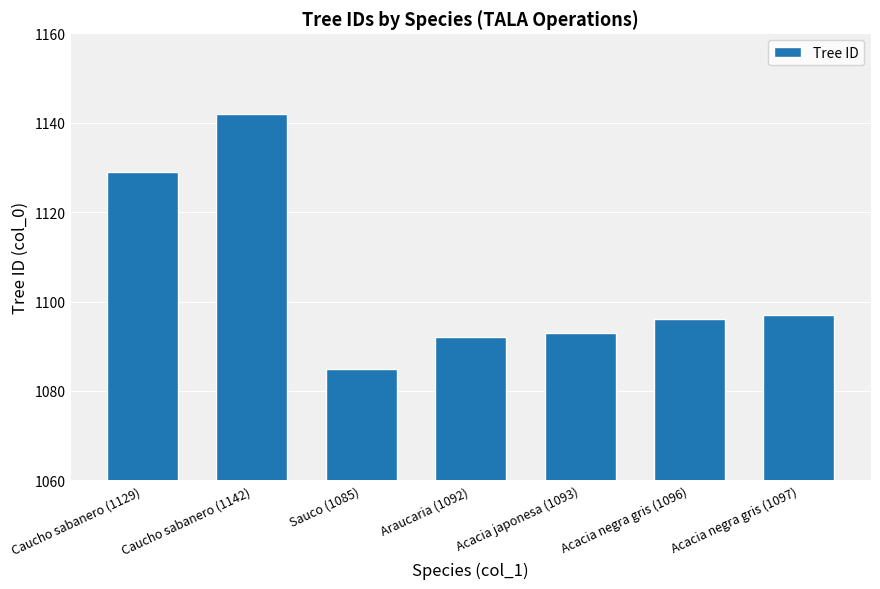

What is the label of the 3rd bar from the right?

Acacia japonesa (1093)